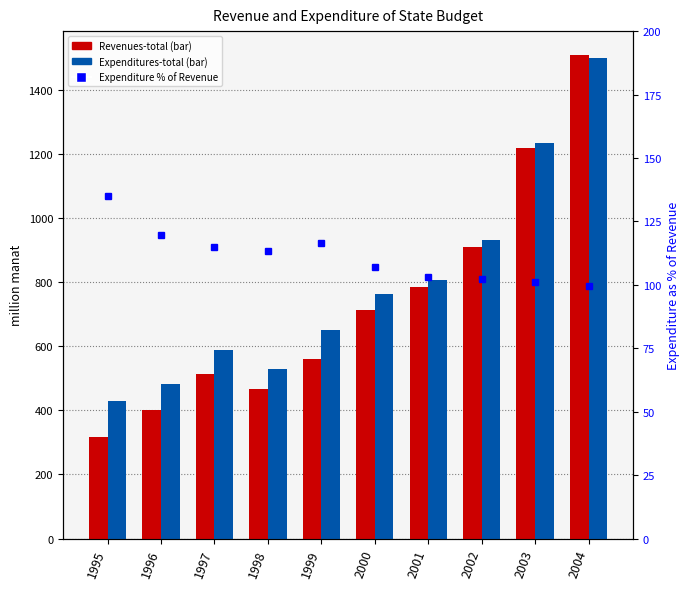

Where is Revenues-total nearest to the value 913?

2002